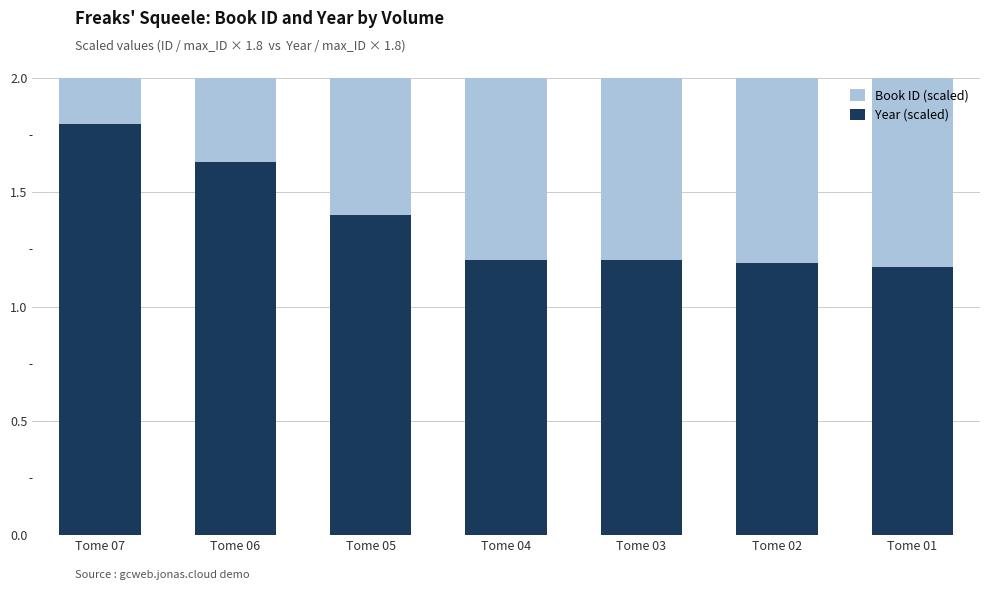

The Book ID (scaled) series shows -1.7 at Tome 01. True or false?

False